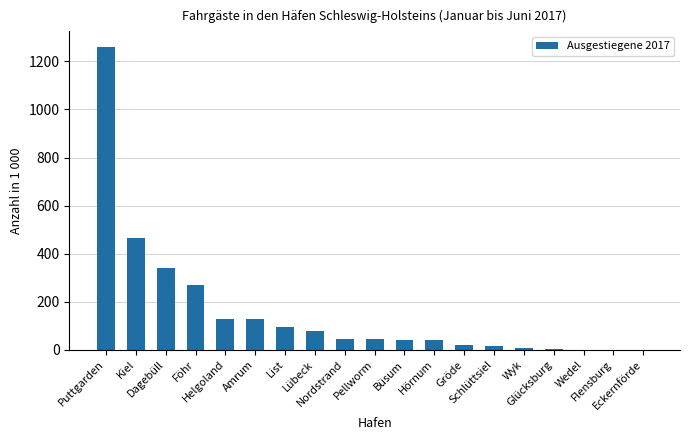

The value at Helgoland is 175.8. True or false?

False